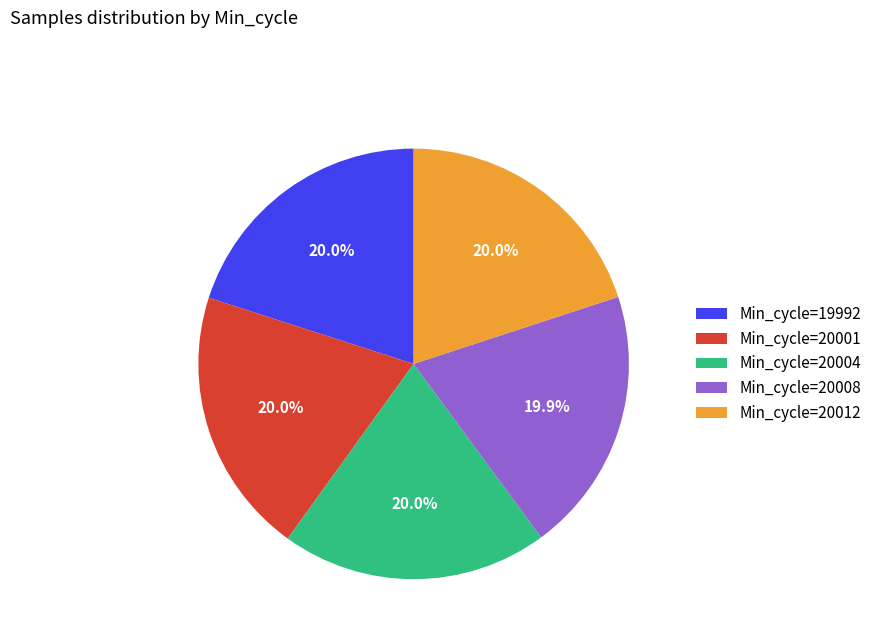

Does Min_cycle=20004 account for over 50% of the chart?

No